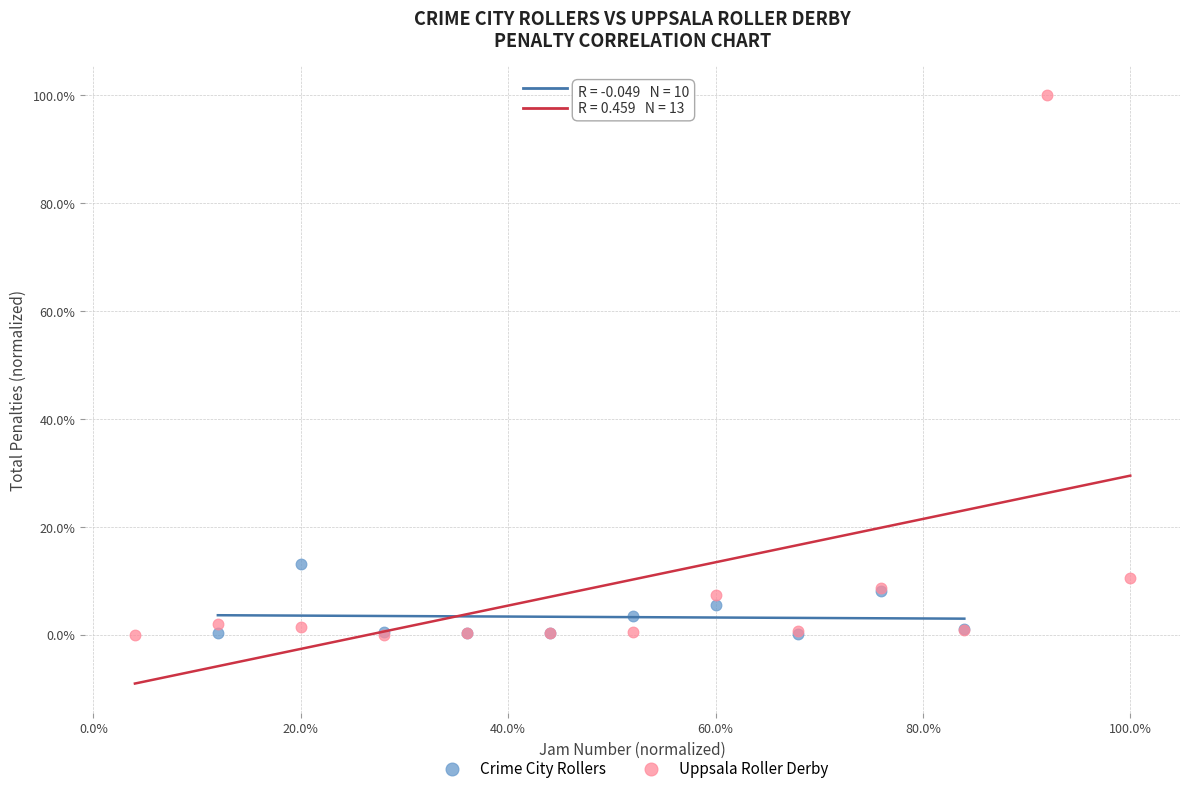

Which series has the largest Y range (max minus min)?

Uppsala Roller Derby